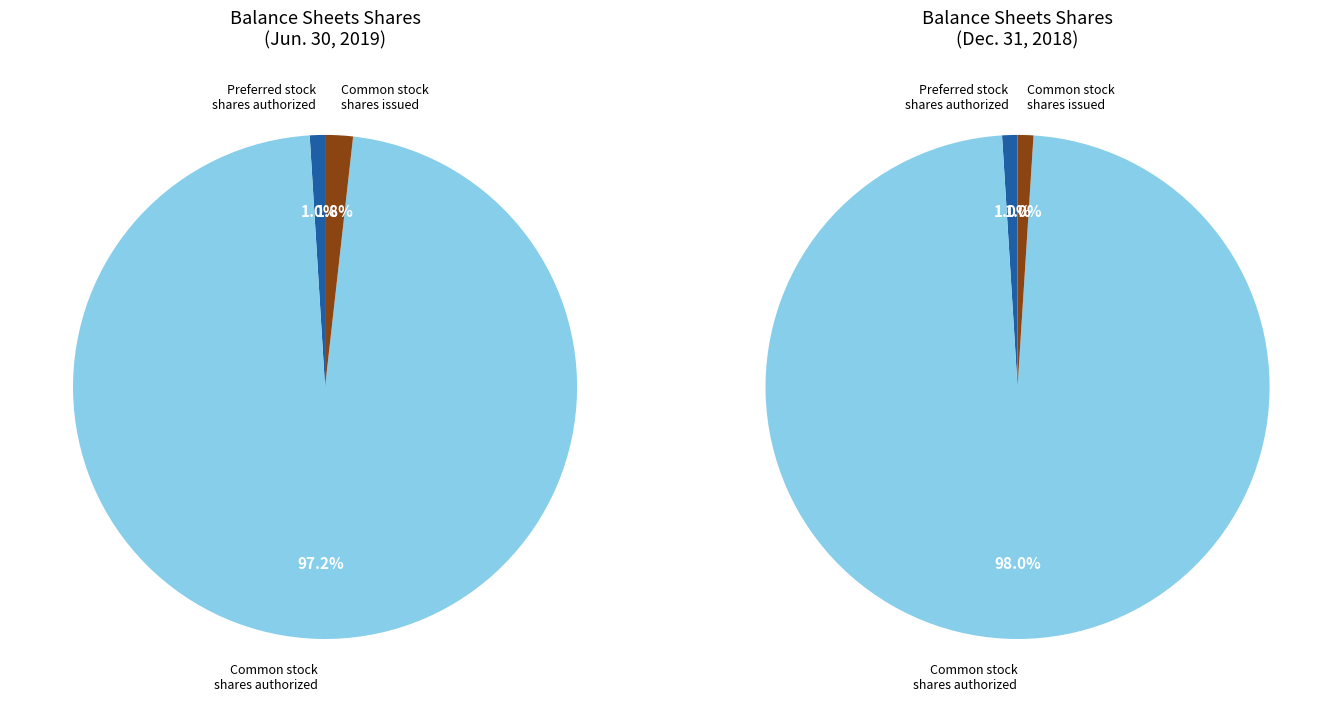

To the nearest percent, what percentage of the pie is Common stock shares issued?

2%